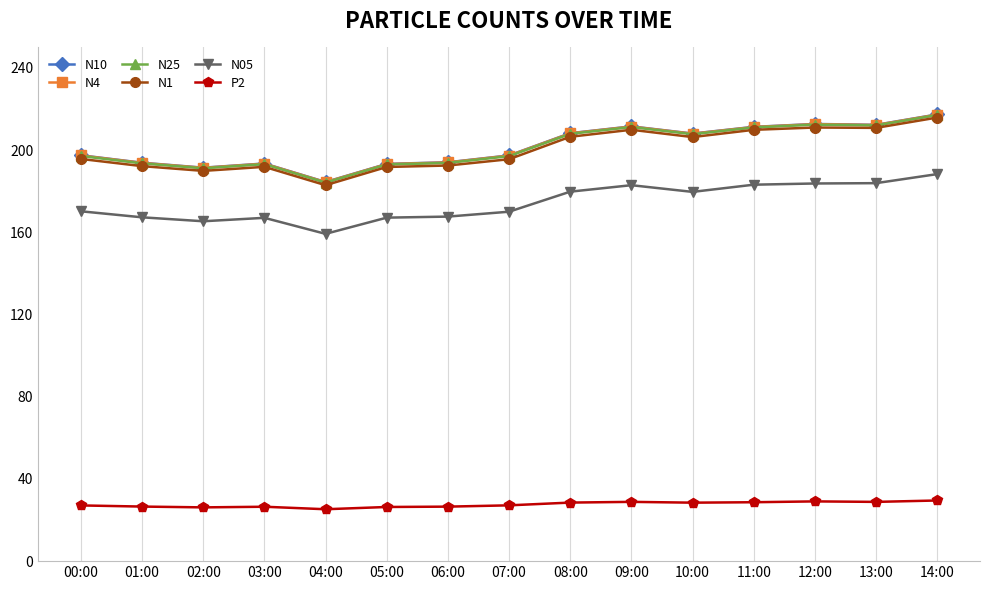

What is the average value of the N1 series?

200.2